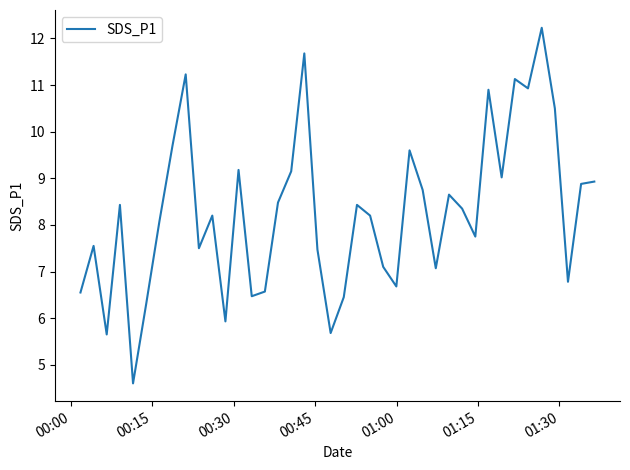

What is the maximum value shown in the chart?

12.2